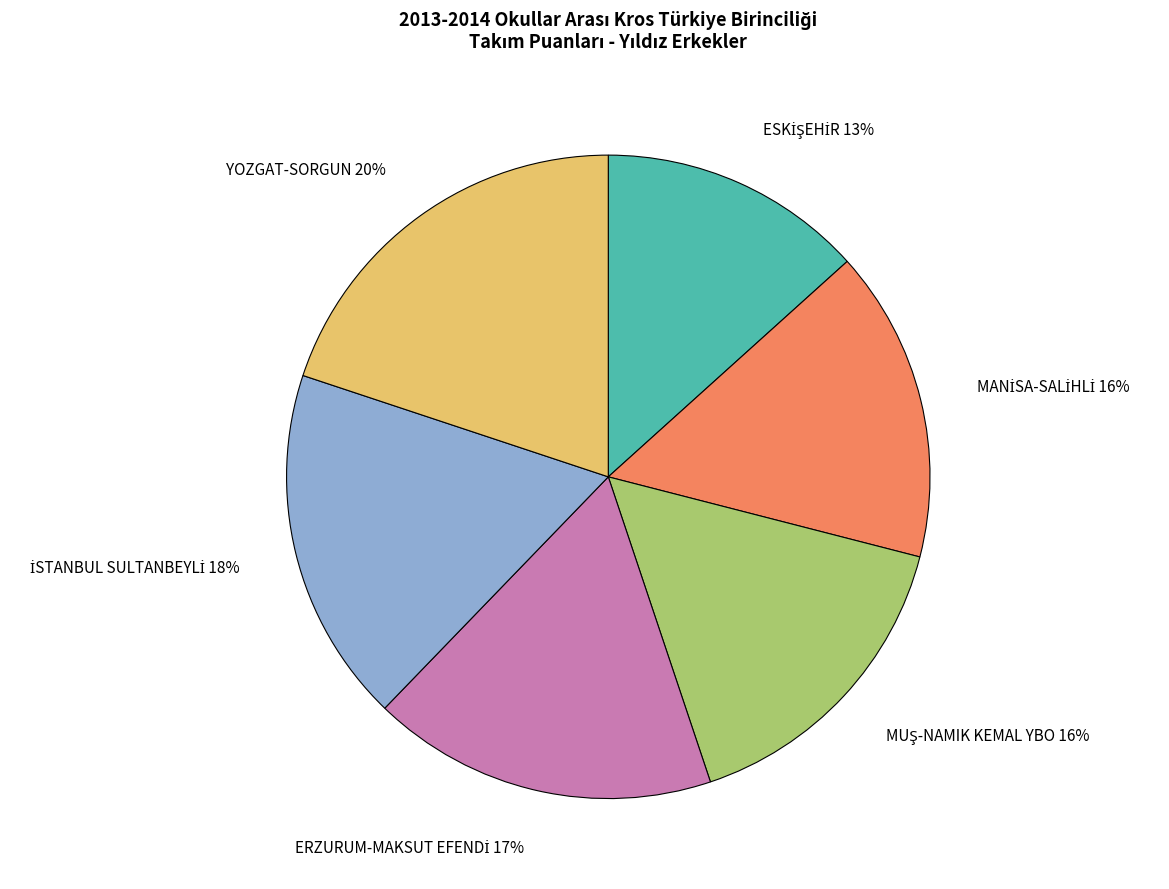

Which category has the biggest portion of the pie?

YOZGAT-SORGUN 20%